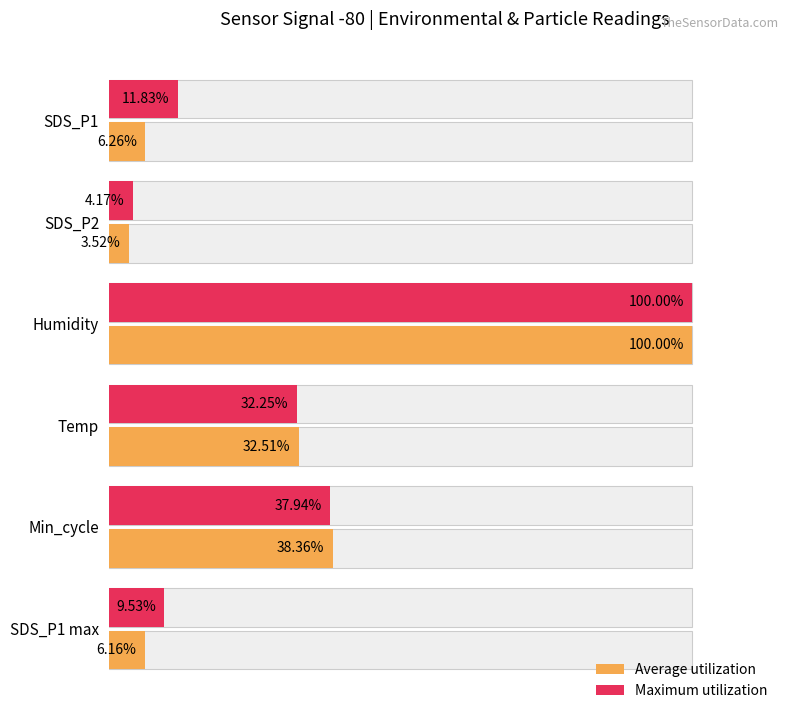

Reading right to left, transcribe all the data shown in this chart.

Average utilization: 6.2	38.4	32.5	100.0	3.5	6.3
Maximum utilization: 9.5	37.9	32.2	100.0	4.2	11.8